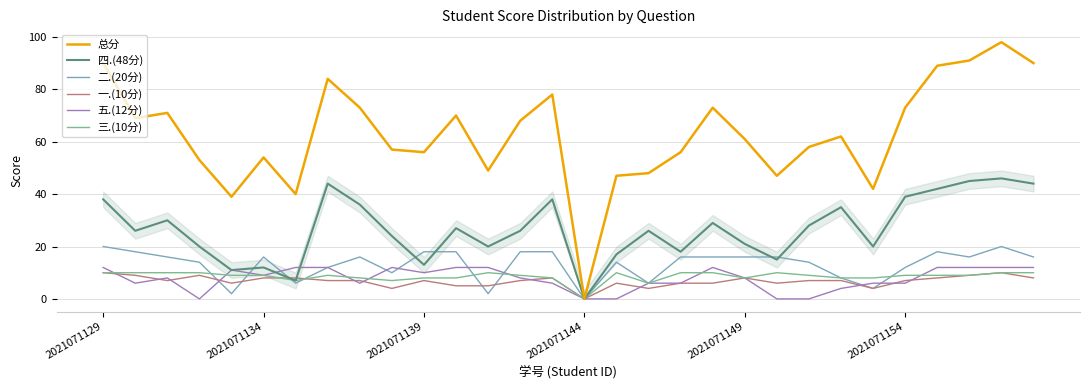

Reading right to left, extract all data points from this chart.

总分: 90	98	91	89	73	42	62	58	47	61	73	56	48	47	0	78	68	49	70	56	57	73	84	40	54	39	53	71	69	90
四.(48分): 44	46	45	42	39	20	35	28	15	21	29	18	26	17	0	38	26	20	27	13	24	36	44	7	12	11	20	30	26	38
二.(20分): 16	20	16	18	12	4	8	14	16	16	16	16	6	14	0	18	18	2	18	18	10	16	12	6	16	2	14	16	18	20
一.(10分): 8	10	9	8	7	4	7	7	6	8	6	6	4	6	0	8	7	5	5	7	4	7	7	8	8	6	9	7	9	10
五.(12分): 12	12	12	12	6	6	4	0	0	8	12	6	6	0	0	6	8	12	12	10	12	6	12	12	9	11	0	8	6	12
三.(10分): 10	10	9	9	9	8	8	9	10	8	10	10	6	10	0	8	9	10	8	8	7	8	9	7	9	9	10	10	10	10